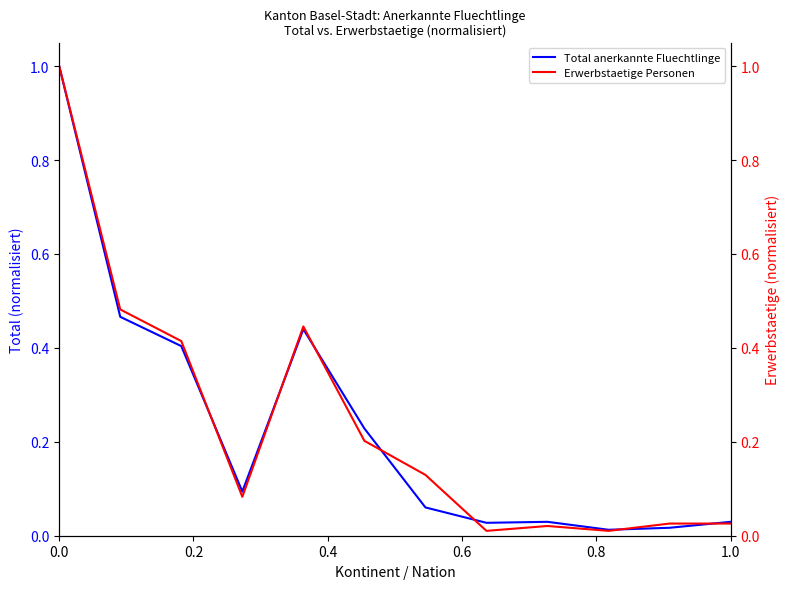

Is it true that Total anerkannte Fluechtlinge equals 1.5 at 0.0?

False